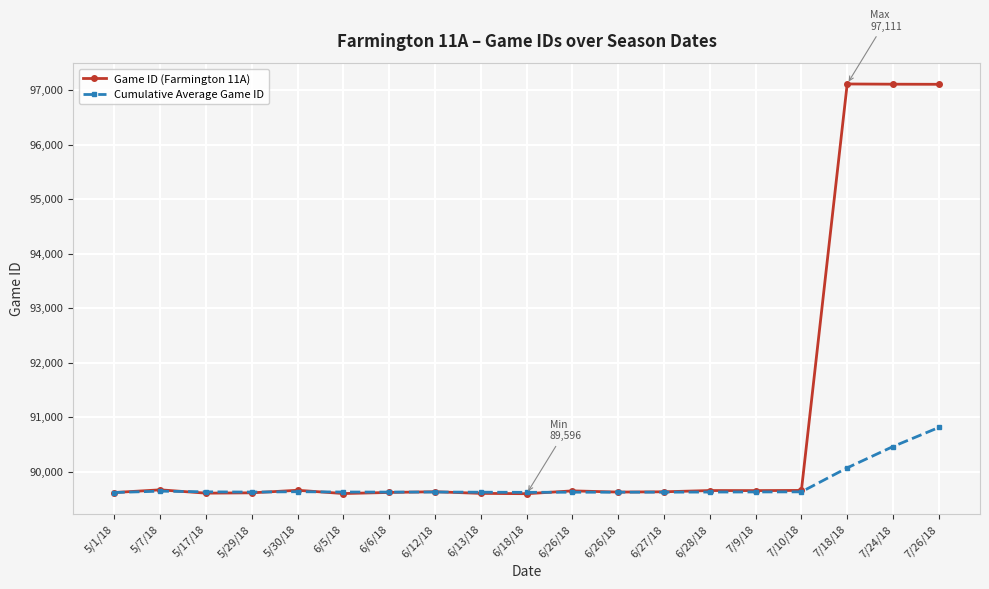

Is it true that Cumulative Average Game ID equals 46247.1 at 6/18/18?

False